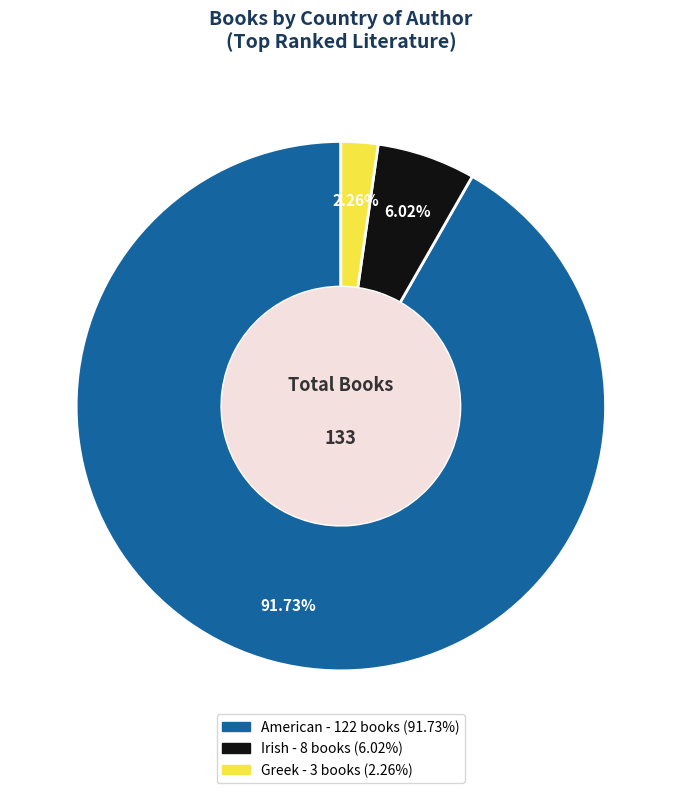

What is the smallest slice in the pie chart?

Greek